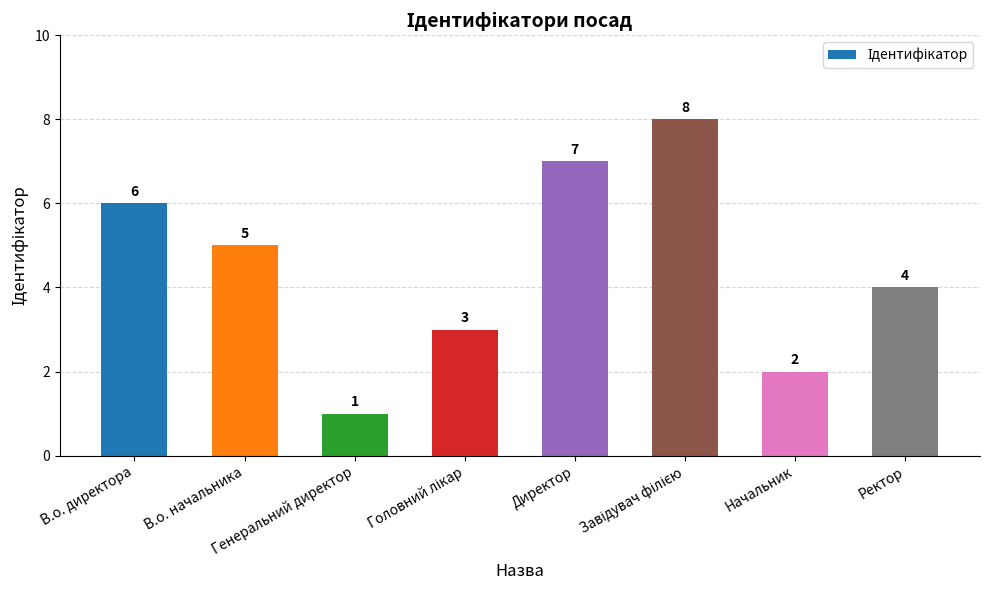

The value at Ректор is 4. True or false?

True